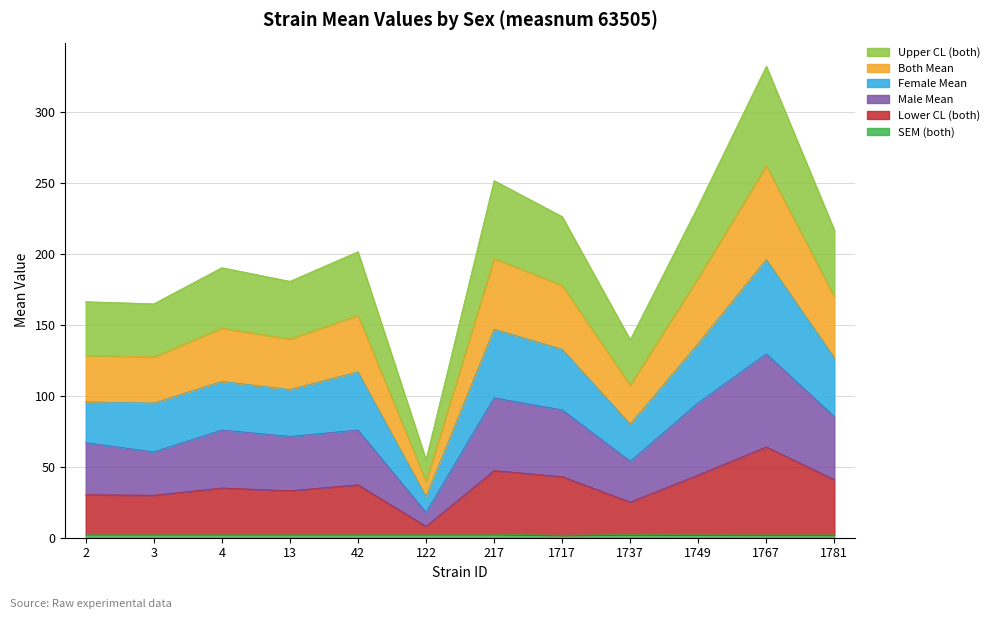

At which category is the sum across all series the highest?

1767